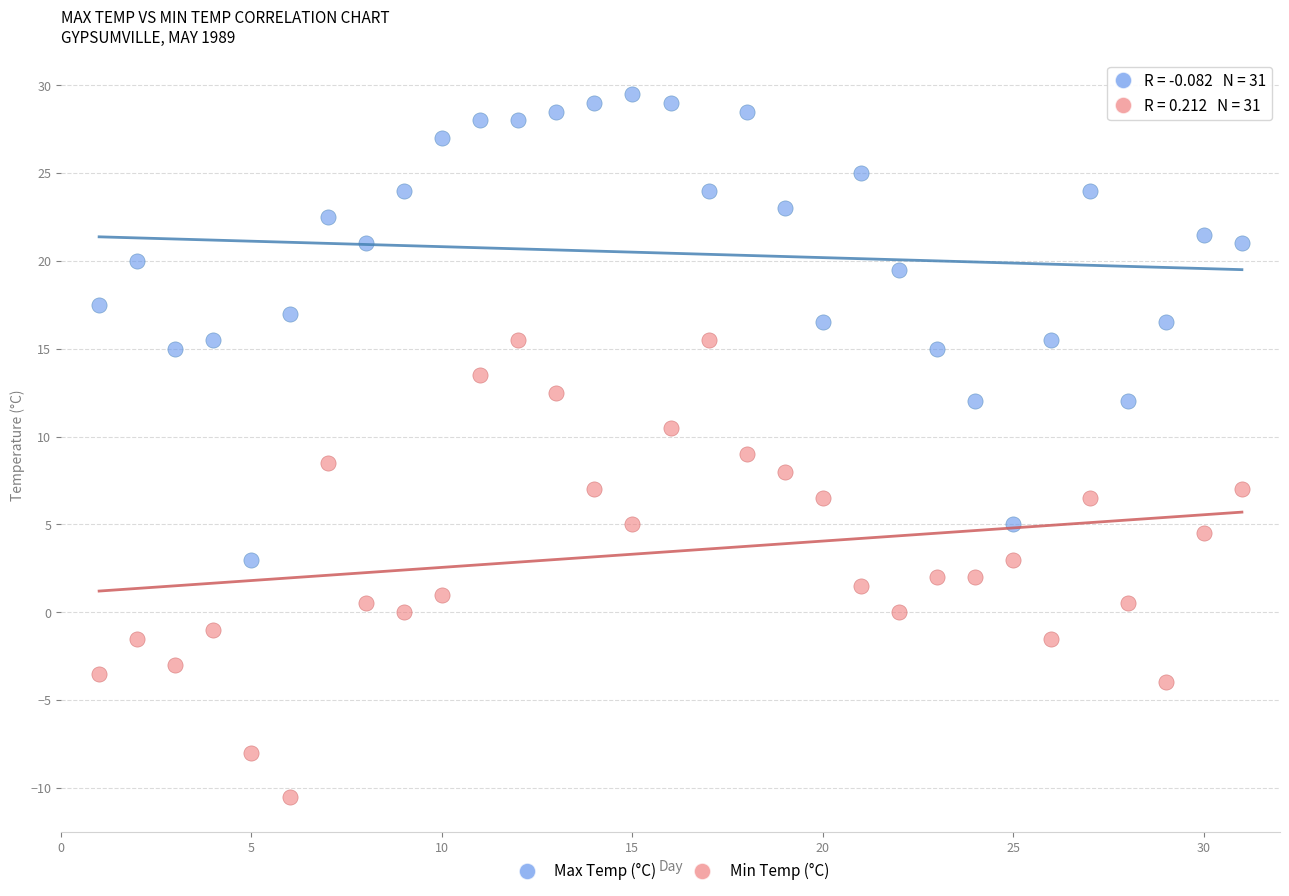

Which series contains the highest Y value?

Max Temp (°C)